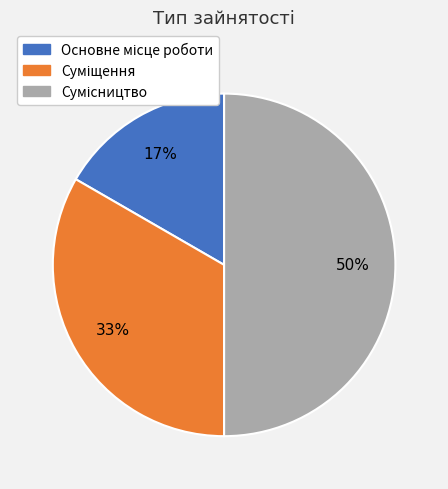

To the nearest percent, what is the difference between the largest and smallest slice percentages?

33%